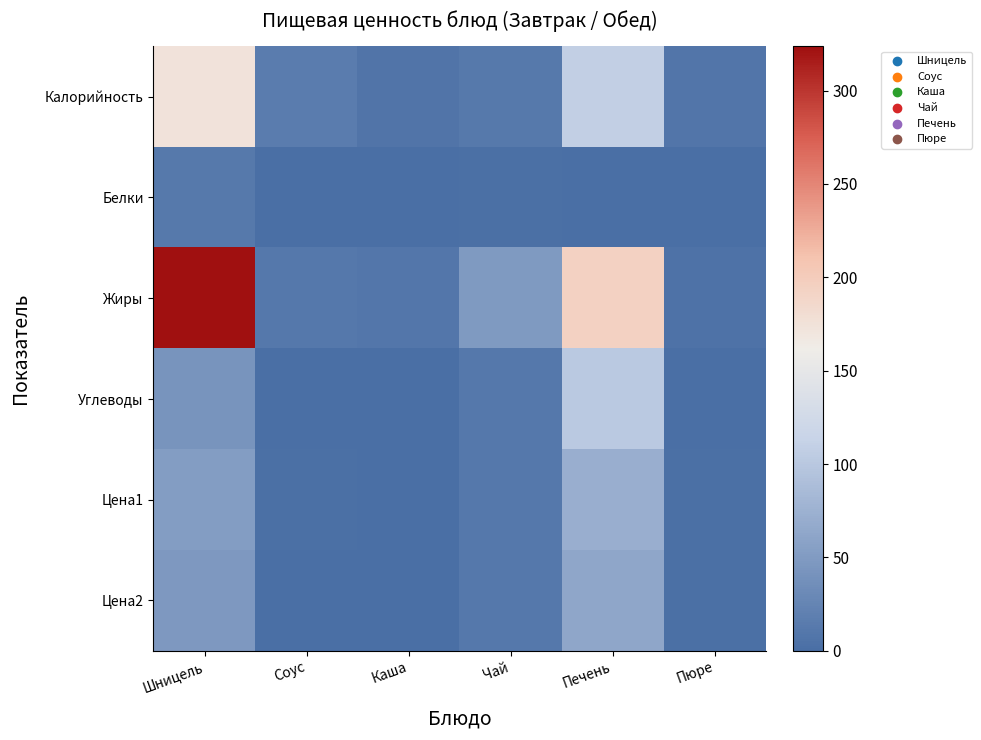

Reading left to right, extract all data points from this chart.

Калорийность: Шницель=174.5	Соус=16.0	Каша=6.7	Чай=12.6	Печень=108.3	Пюре=8.6
Белки: Шницель=12.1	Соус=0.2	Каша=0.5	Чай=1.6	Печень=0.0	Пюре=0.0
Жиры: Шницель=323.8	Соус=10.9	Каша=9.3	Чай=49.0	Печень=193.7	Пюре=4.0
Углеводы: Шницель=42.6	Соус=0.3	Каша=0.1	Чай=10.3	Печень=101.3	Пюре=0.6
Цена1: Шницель=52.2	Соус=1.7	Каша=0.2	Чай=10.9	Печень=71.2	Пюре=2.3
Цена2: Шницель=47.1	Соус=1.0	Каша=0.1	Чай=10.5	Печень=62.8	Пюре=1.3